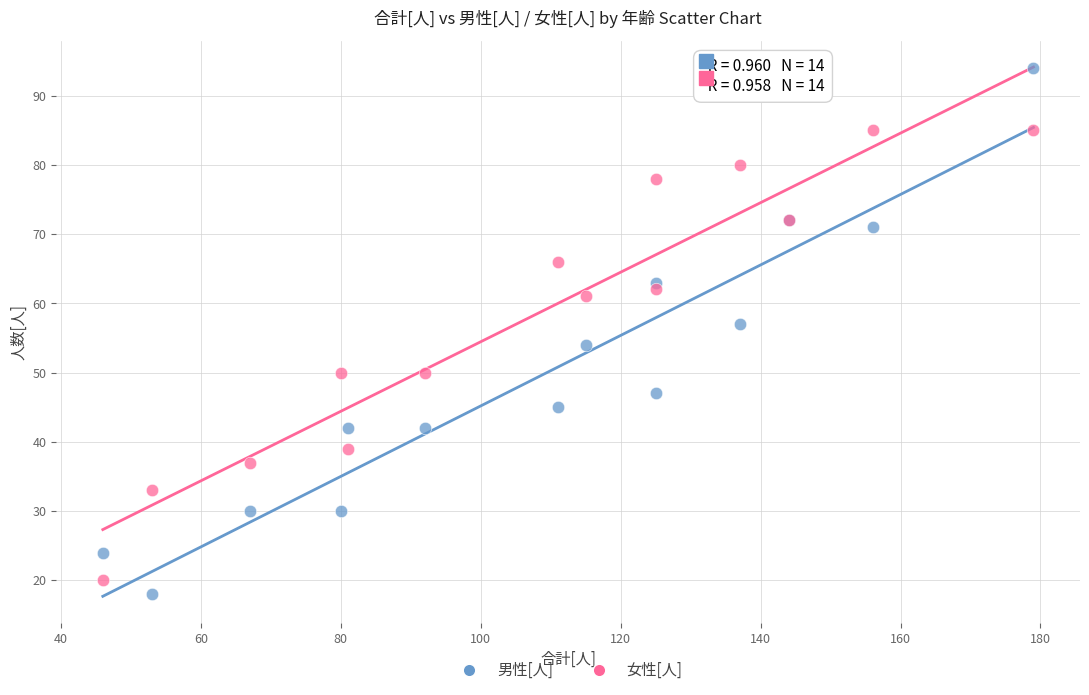

Which series contains the lowest Y value?

男性[人]